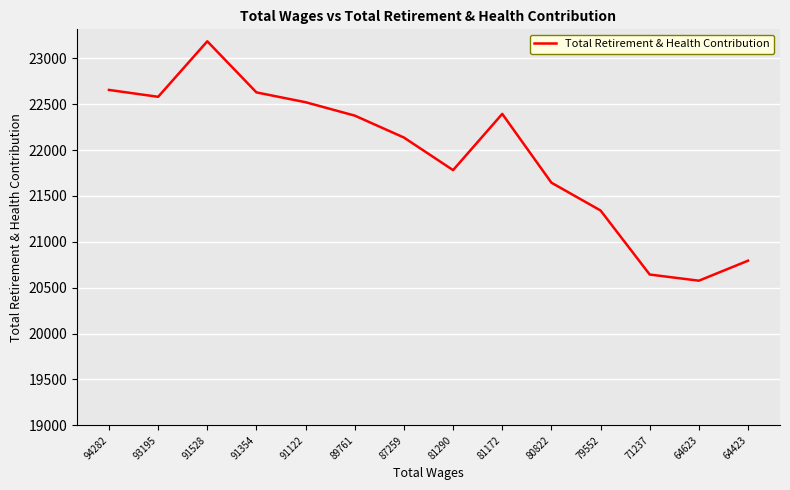

What is the difference between the maximum and minimum values?

2609